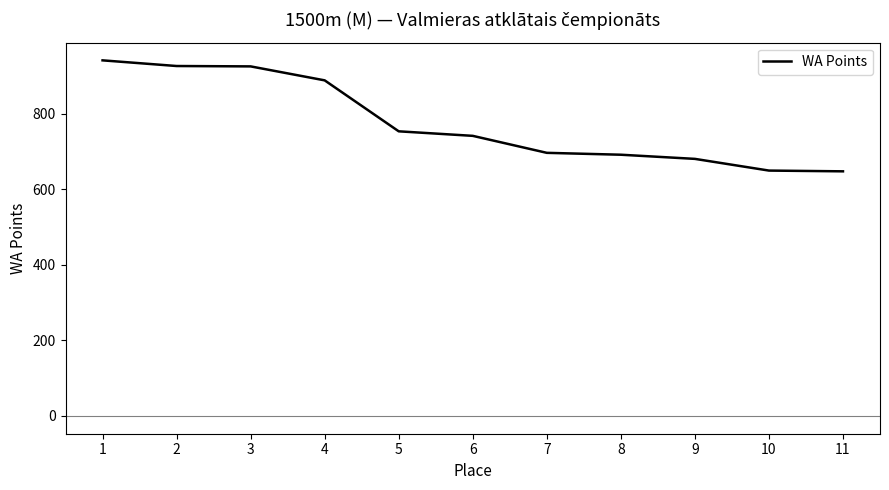

The value at 9 is 943. True or false?

False